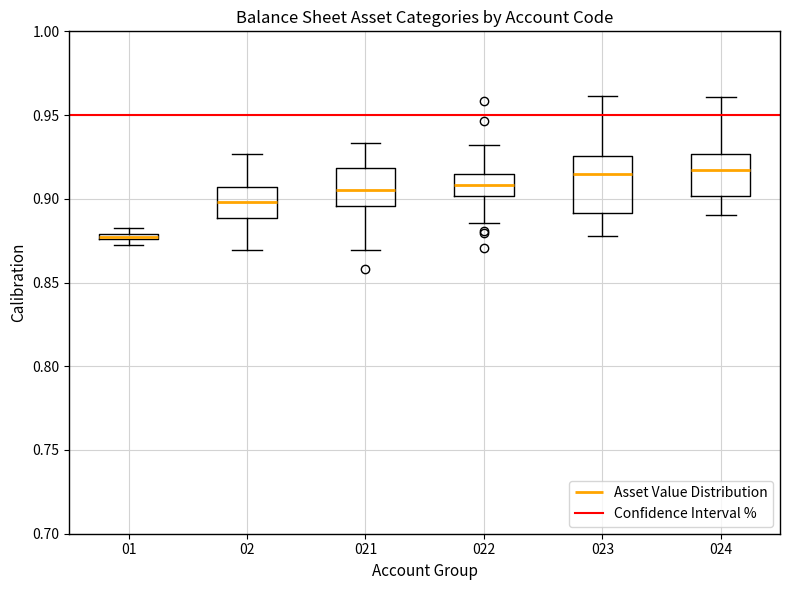

Comparing the boxes themselves (not the whiskers), which one is the tallest?

023